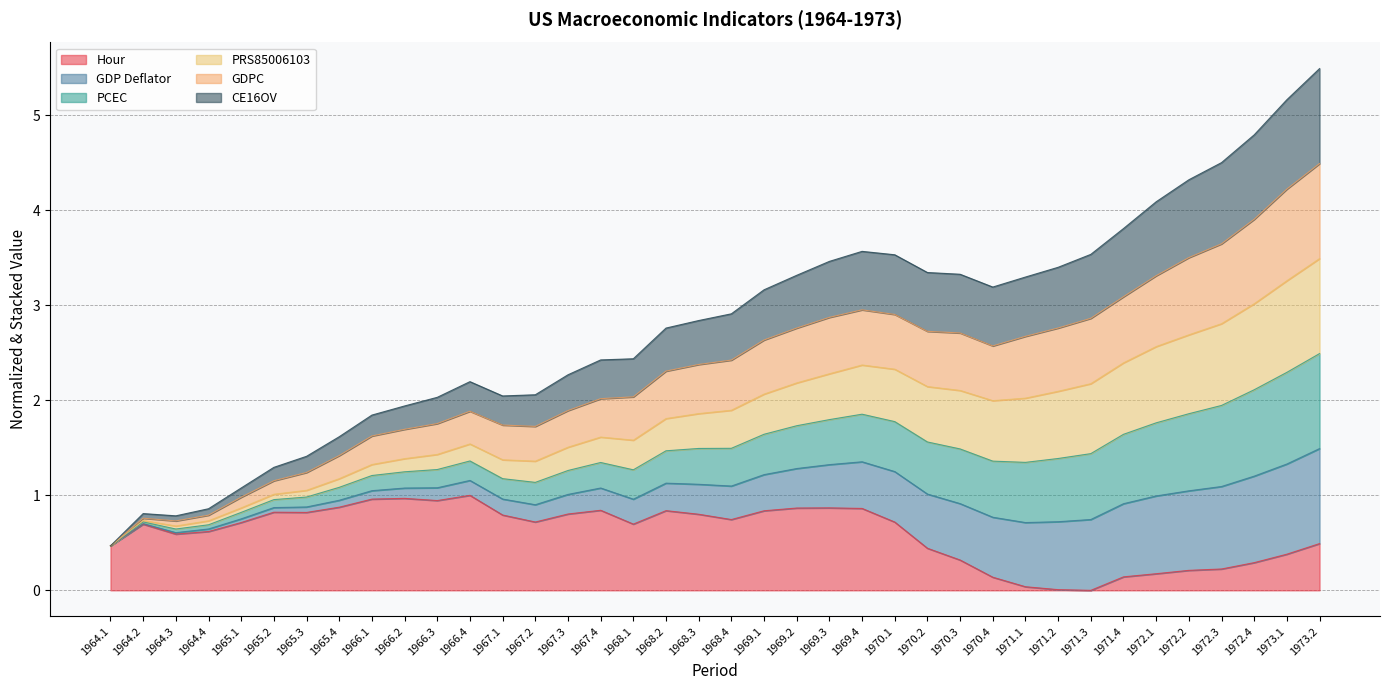

Is it true that Hour equals 0.7 at 1965.1?

True